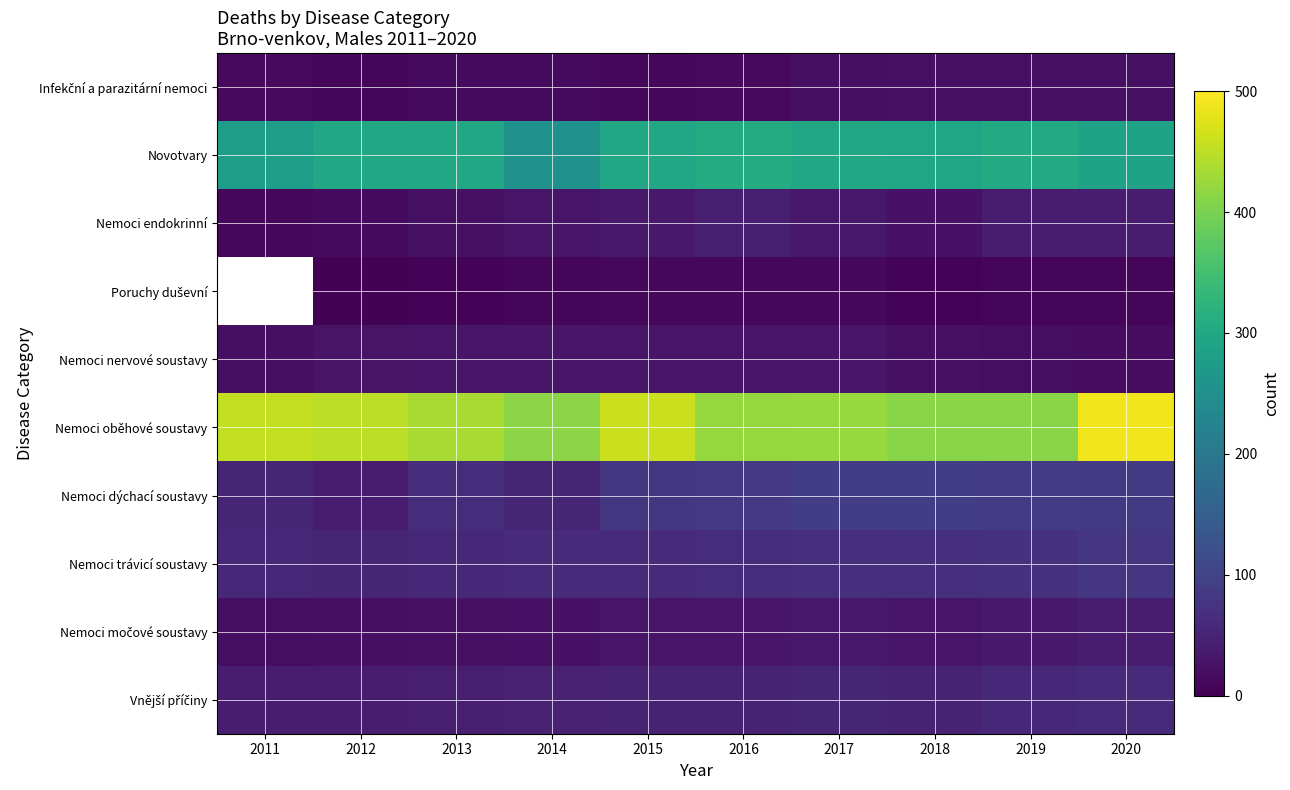

Between 2014 and 2019, which is larger?

2019